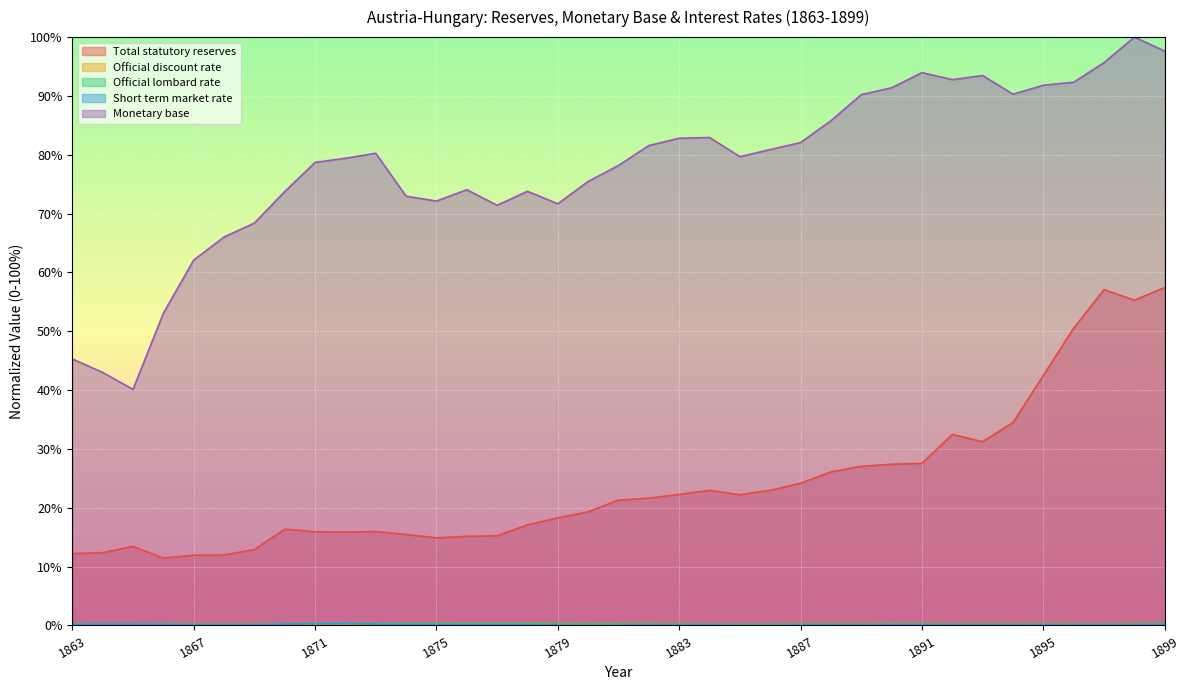

Which series has the largest range (max minus min)?

Monetary base